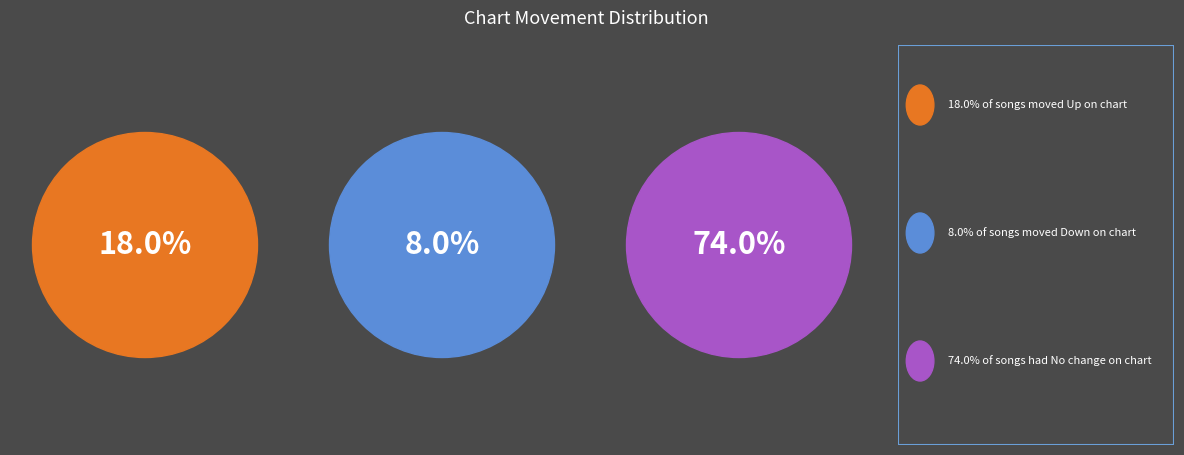

To the nearest percent, what is the combined percentage of down and -?

82%